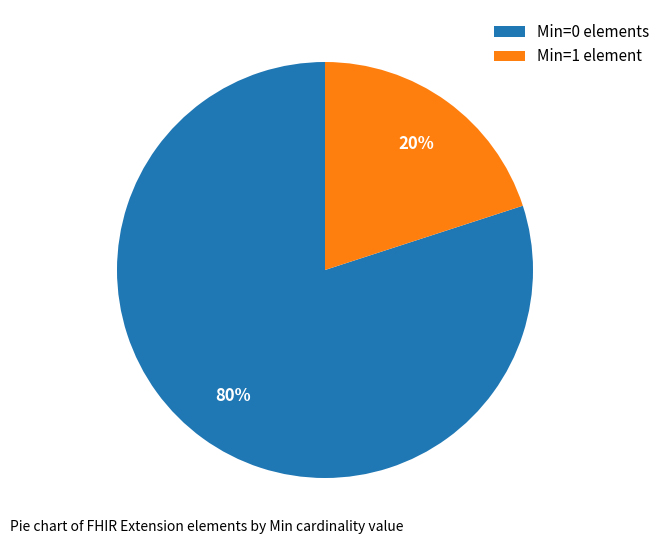

Rank the categories by value from lowest to highest.

Min=1 element, Min=0 elements